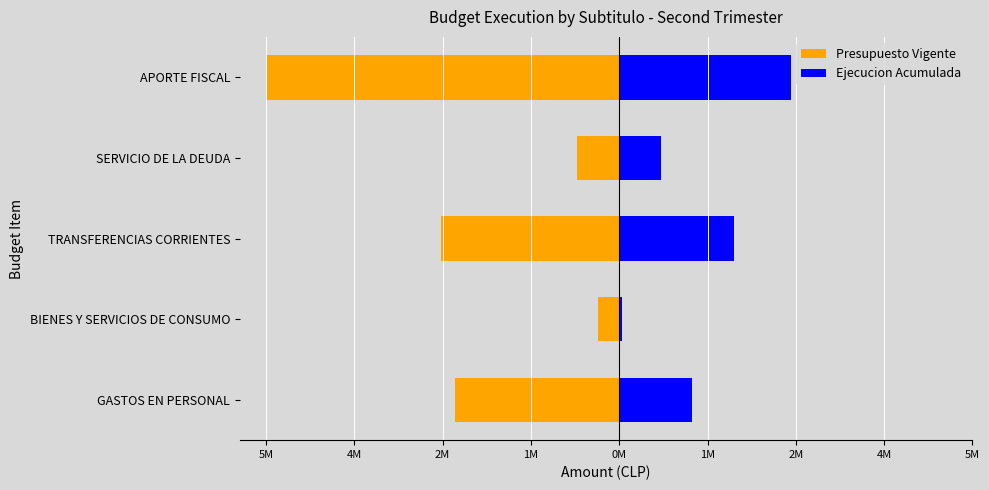

The value of Ejecucion Acumulada at TRANSFERENCIAS CORRIENTES is 1939761. True or false?

True